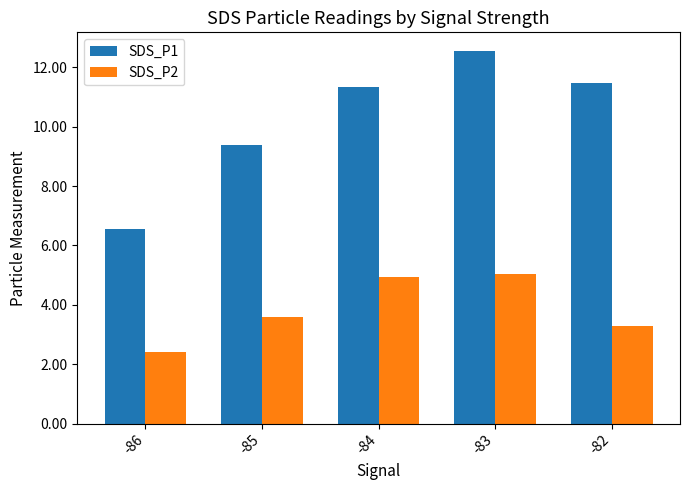

Is it true that SDS_P2 equals 1.5 at -84?

False